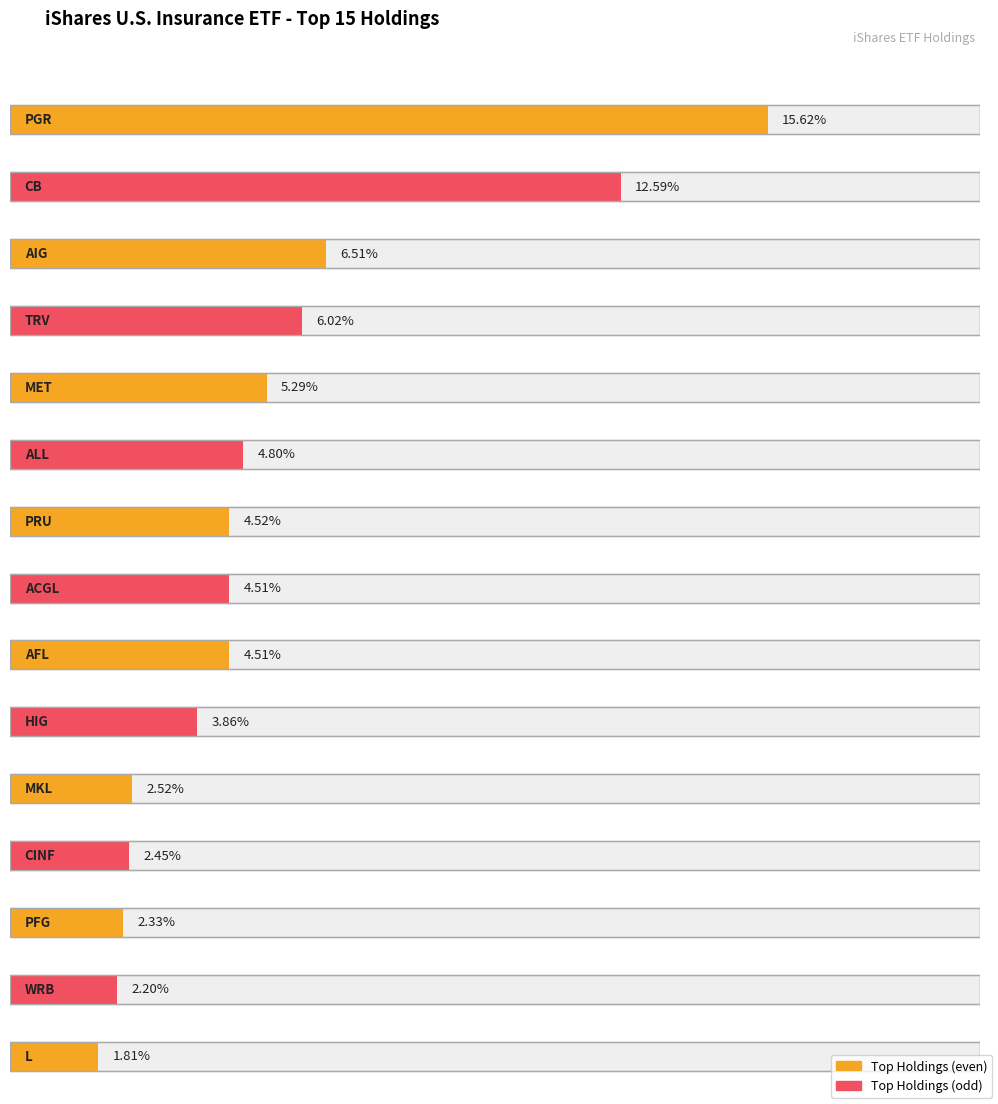

At which category does the chart reach its peak across all series?

PGR